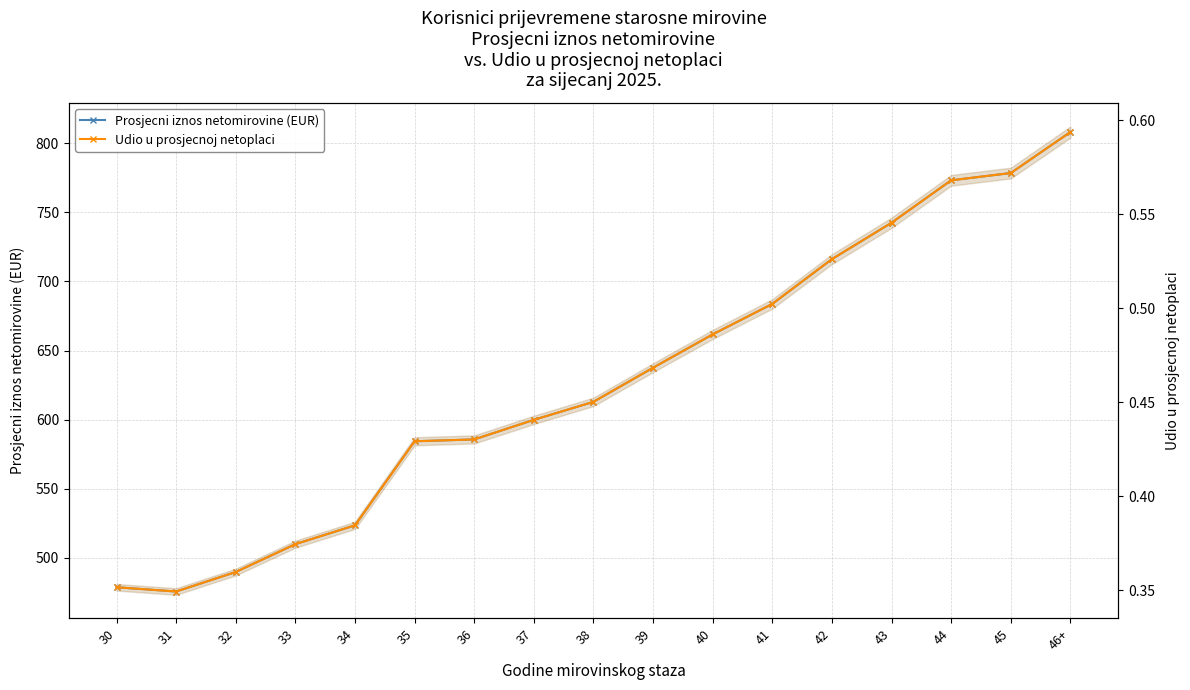

True or false: Prosjecni iznos netomirovine (EUR) and Udio u prosjecnoj netoplaci intersect in this chart.

False